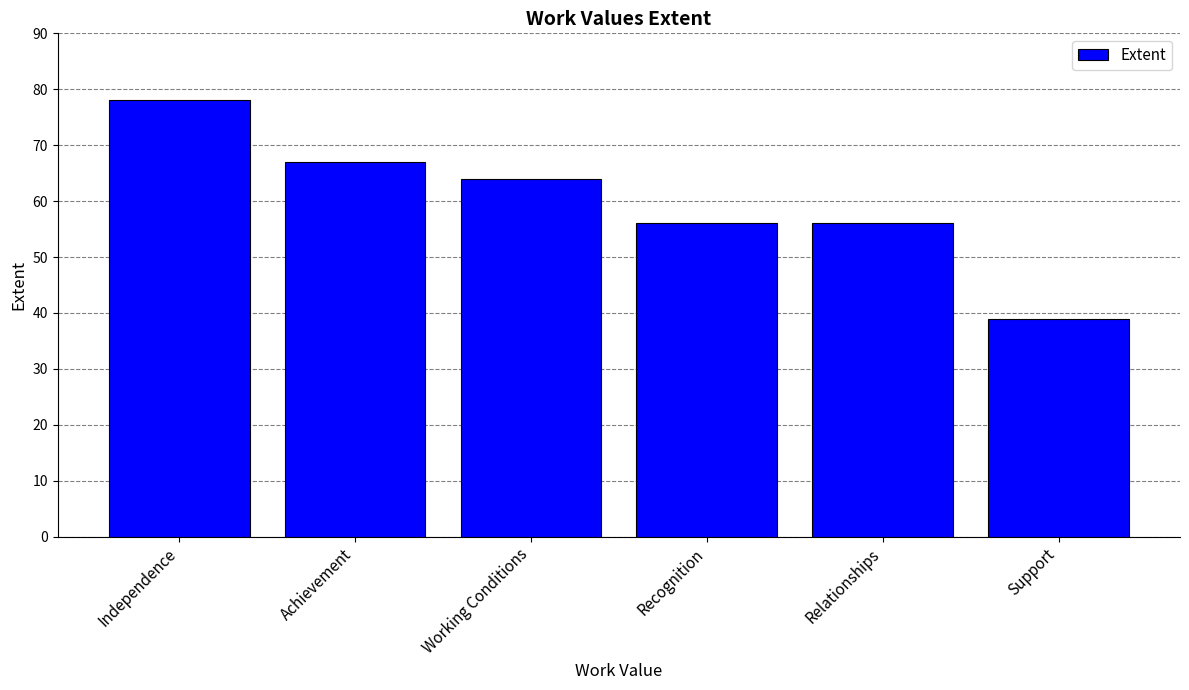

What value does the data have at Support, to the nearest 5?

40